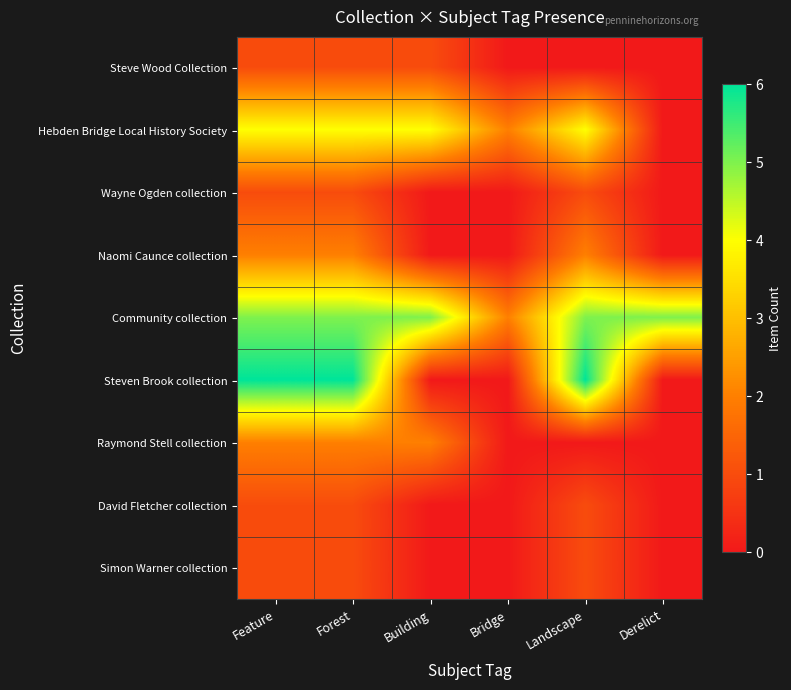

Which series changed the most between Landscape and Derelict?

Steven Brook collection